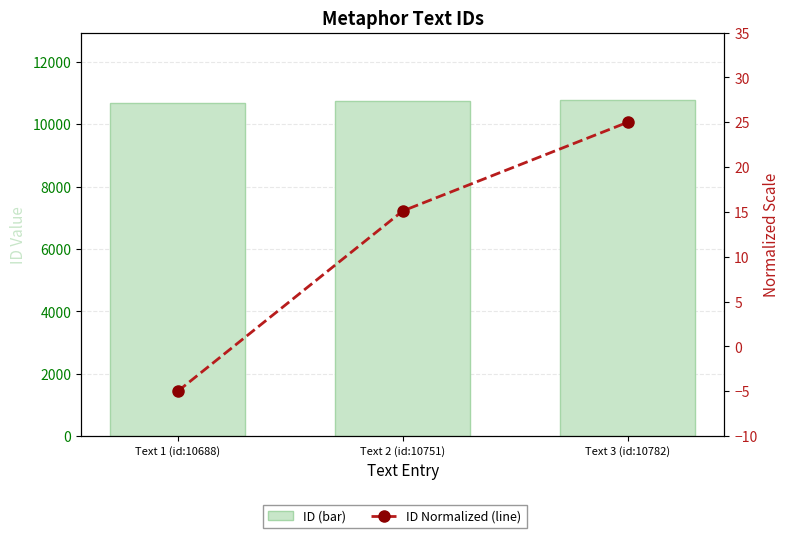

What position from the left is Text 3 (id:10782)?

3